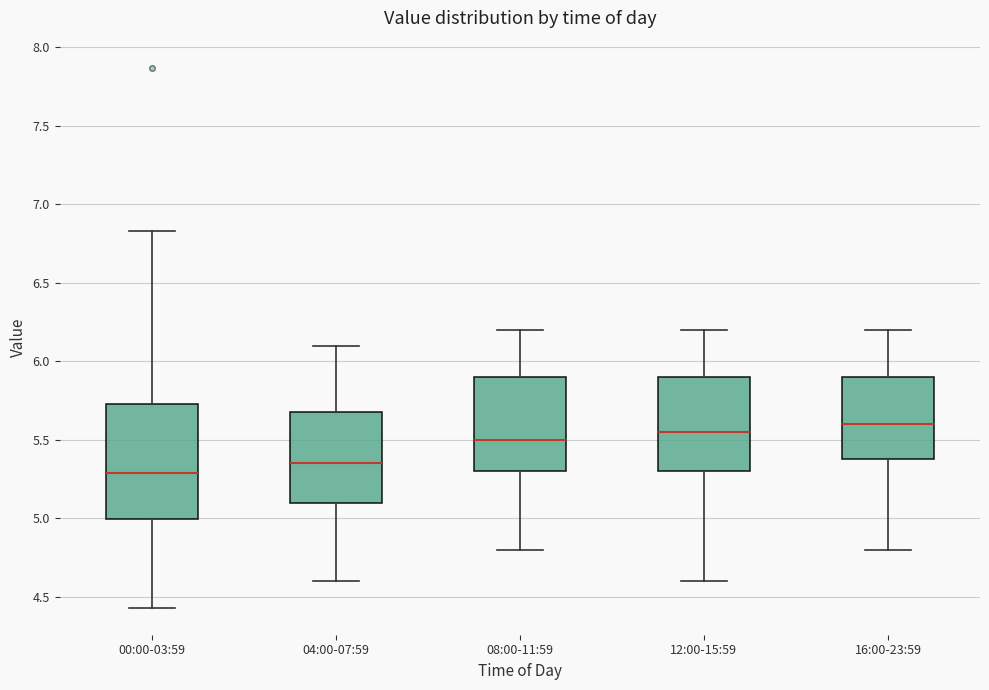

Reading left to right, transcribe this box plot: for each box, give where its median line is, the range the box spans, and where its two whiskers end, as read against the y-axis. The values are not printed on the chart, so give them approximately, as read against the axis.

00:00-03:59: median 5.30, box 5.00 to 5.75, whiskers 4.45 to 6.85
04:00-07:59: median 5.35, box 5.10 to 5.70, whiskers 4.60 to 6.10
08:00-11:59: median 5.50, box 5.30 to 5.90, whiskers 4.80 to 6.20
12:00-15:59: median 5.55, box 5.30 to 5.90, whiskers 4.60 to 6.20
16:00-23:59: median 5.60, box 5.40 to 5.90, whiskers 4.80 to 6.20